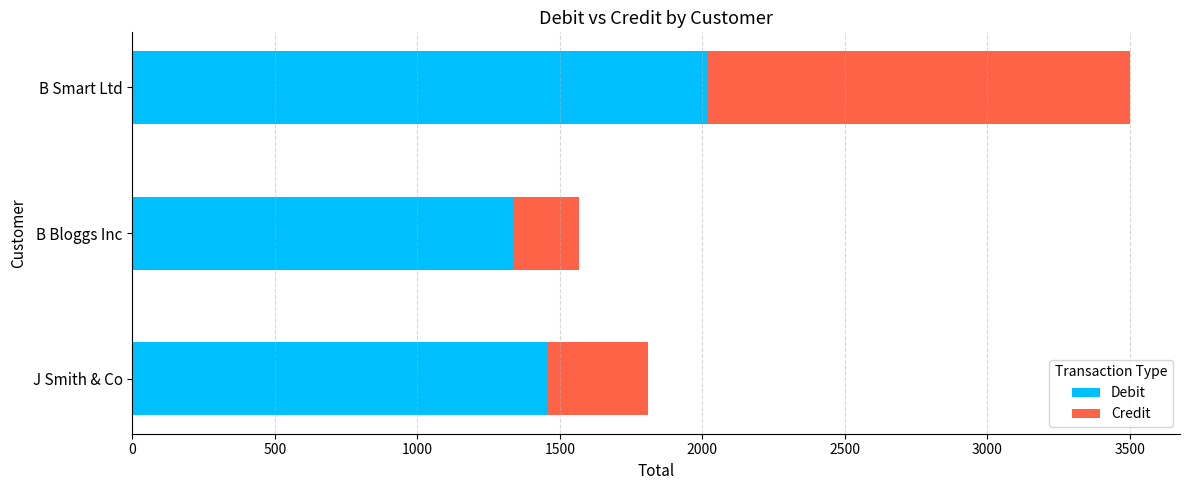

What is the difference between the Debit values at B Smart Ltd and J Smith & Co?

563